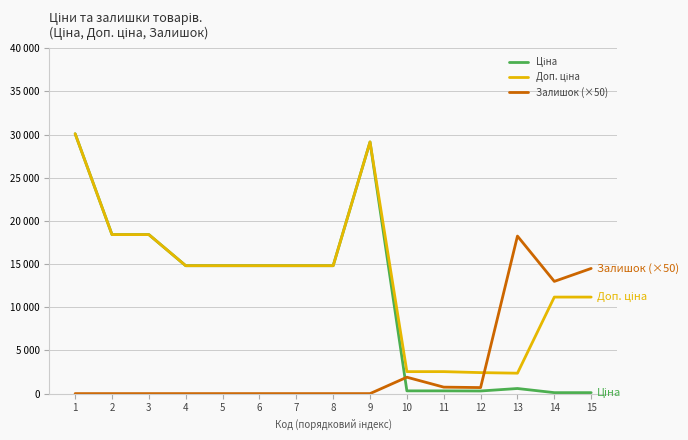

Does the chart have visible grid lines?

Yes